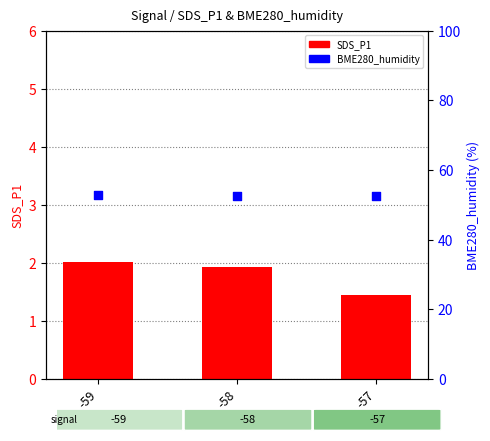

At how many categories does at least one series exceed 11?

3